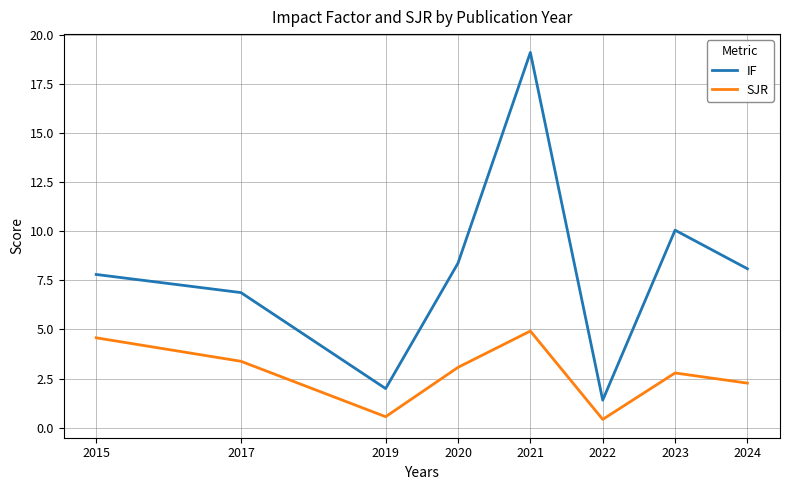

Rank the series at 2015 from highest to lowest value.

IF, SJR